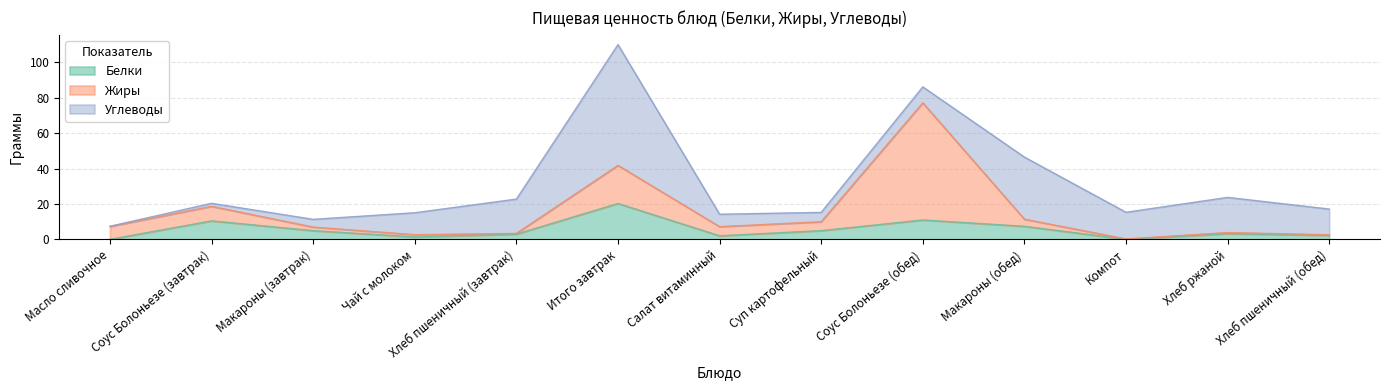

Which category has the lowest value in the Белки series?

Масло сливочное